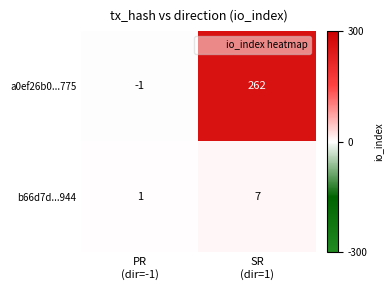

Reading left to right, transcribe all the data shown in this chart.

a0ef26b0...775: -1	262
b66d7d...944: 1	7